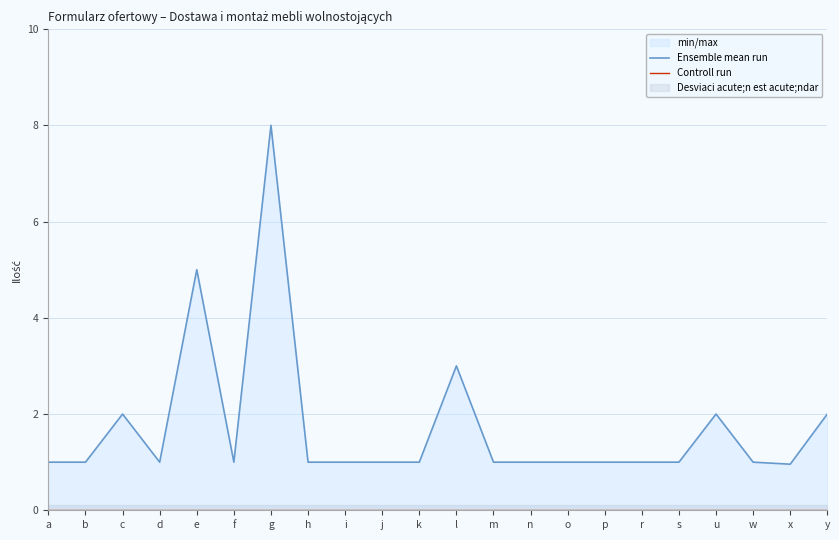

Reading right to left, list all the values displayed in this chart.

Ensemble mean run: 2.0	1.0	1.0	2.0	1.0	1.0	1.0	1.0	1.0	1.0	3.0	1.0	1.0	1.0	1.0	8.0	1.0	5.0	1.0	2.0	1.0	1.0
Controll run: 0.0	0.0	0.0	0.0	0.0	0.0	0.0	0.0	0.0	0.0	0.0	0.0	0.0	0.0	0.0	0.0	0.0	0.0	0.0	0.0	0.0	0.0